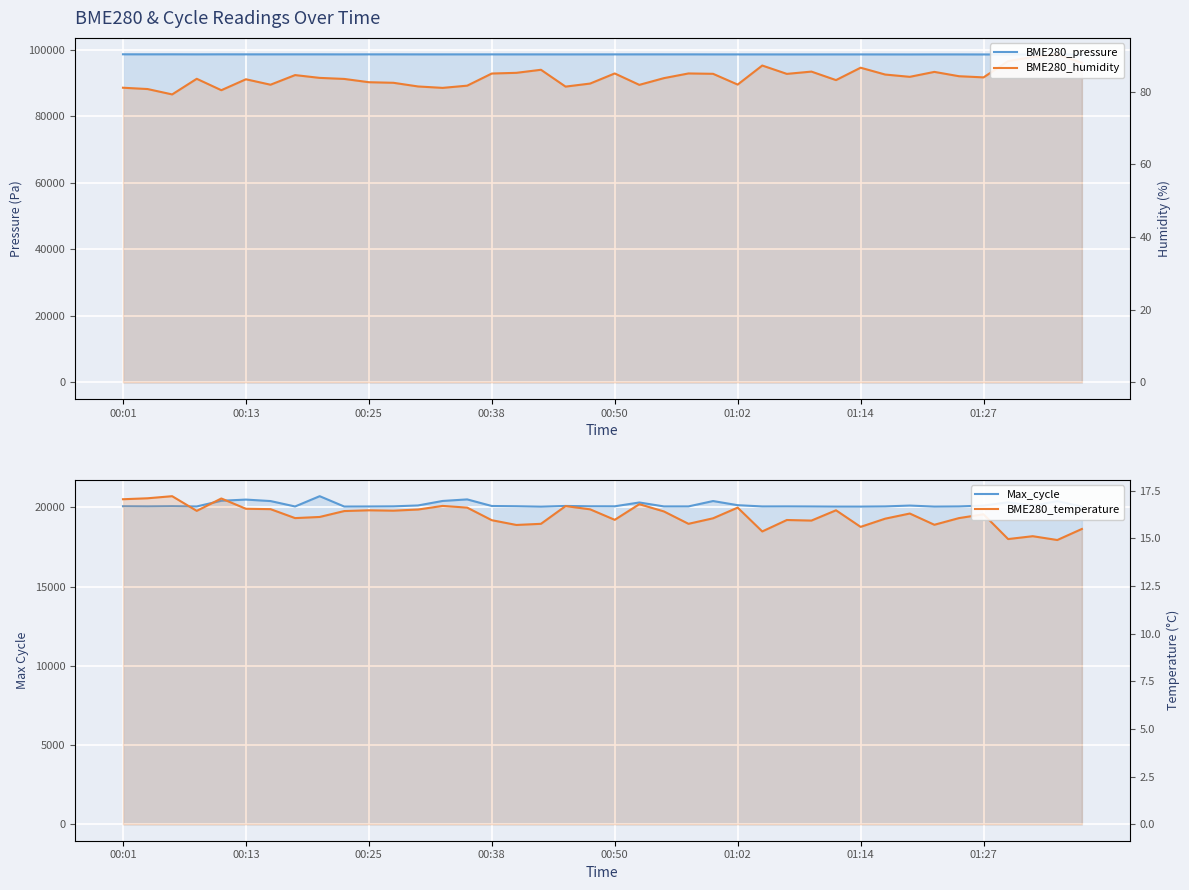

Rank the series by their maximum value, from highest to lowest.

BME280_pressure, Max_cycle, BME280_humidity, BME280_temperature